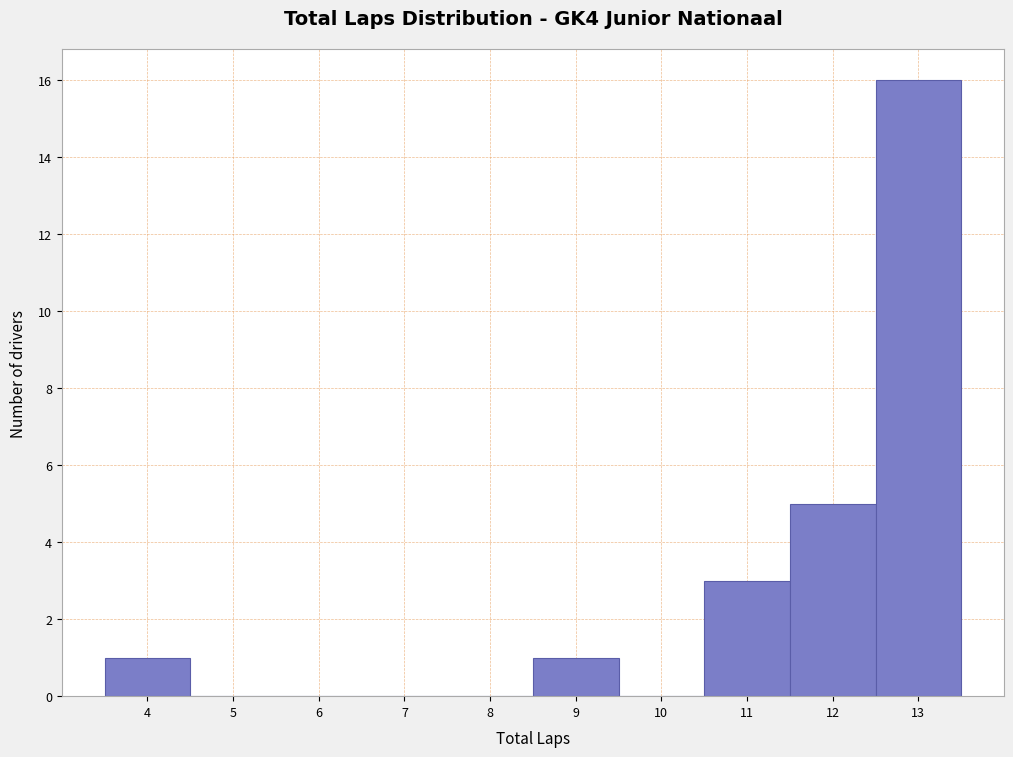

Reading left to right, transcribe this chart: for each bar, give the range it covers on the x-axis and its height. The values are not printed on the chart, so give them approximately, as read against the axis.

3.5 to 4.5: 1
4.5 to 5.5: 0
5.5 to 6.5: 0
6.5 to 7.5: 0
7.5 to 8.5: 0
8.5 to 9.5: 1
9.5 to 10.5: 0
10.5 to 11.5: 3
11.5 to 12.5: 5
12.5 to 13.5: 16